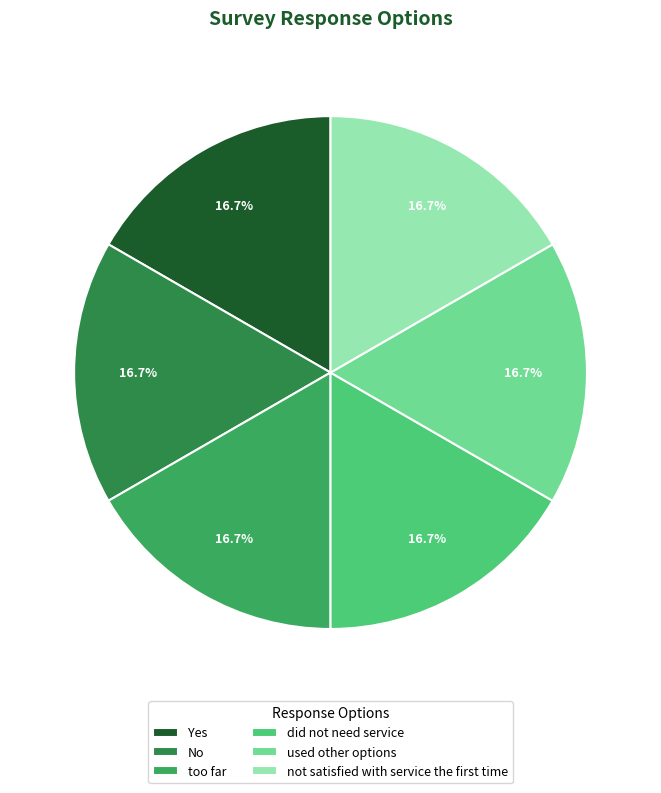

To the nearest percent, what is the average slice percentage?

17%